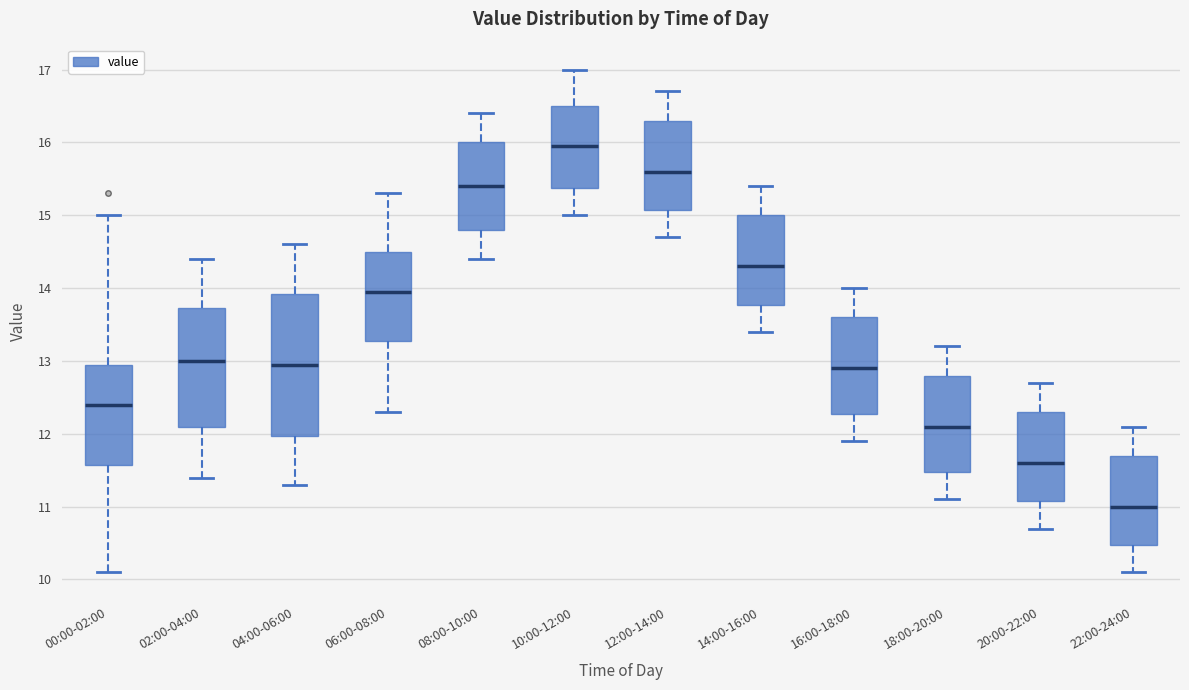

Reading left to right, read every box against the y-axis: the position of its median line, the range the box covers, and the ends of its whiskers. The values are not printed on the chart, so give them approximately, as read against the axis.

00:00-02:00: median 12.4, box 11.6 to 13.0, whiskers 10.1 to 15.0
02:00-04:00: median 13.0, box 12.1 to 13.7, whiskers 11.4 to 14.4
04:00-06:00: median 13.0, box 12.0 to 13.9, whiskers 11.3 to 14.6
06:00-08:00: median 14.0, box 13.3 to 14.5, whiskers 12.3 to 15.3
08:00-10:00: median 15.4, box 14.8 to 16.0, whiskers 14.4 to 16.4
10:00-12:00: median 16.0, box 15.4 to 16.5, whiskers 15.0 to 17.0
12:00-14:00: median 15.6, box 15.1 to 16.3, whiskers 14.7 to 16.7
14:00-16:00: median 14.3, box 13.8 to 15.0, whiskers 13.4 to 15.4
16:00-18:00: median 12.9, box 12.3 to 13.6, whiskers 11.9 to 14.0
18:00-20:00: median 12.1, box 11.5 to 12.8, whiskers 11.1 to 13.2
20:00-22:00: median 11.6, box 11.1 to 12.3, whiskers 10.7 to 12.7
22:00-24:00: median 11.0, box 10.5 to 11.7, whiskers 10.1 to 12.1